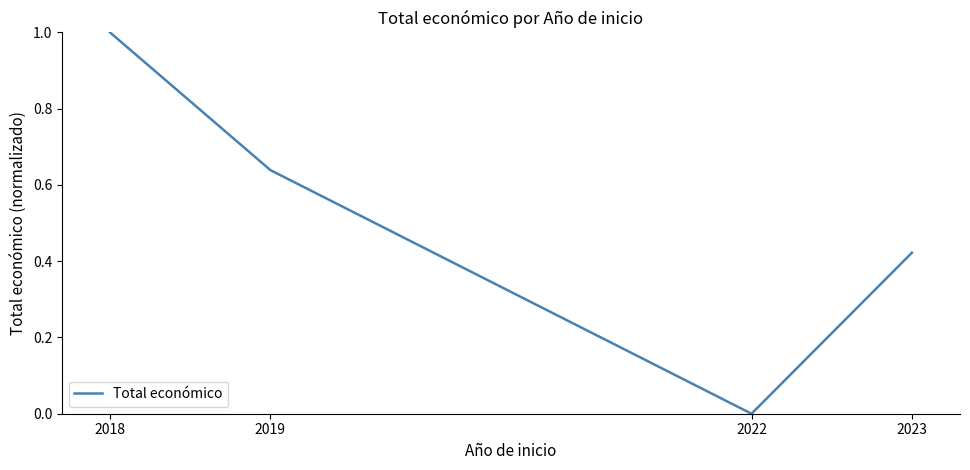

What is the sum of all values?

2.1